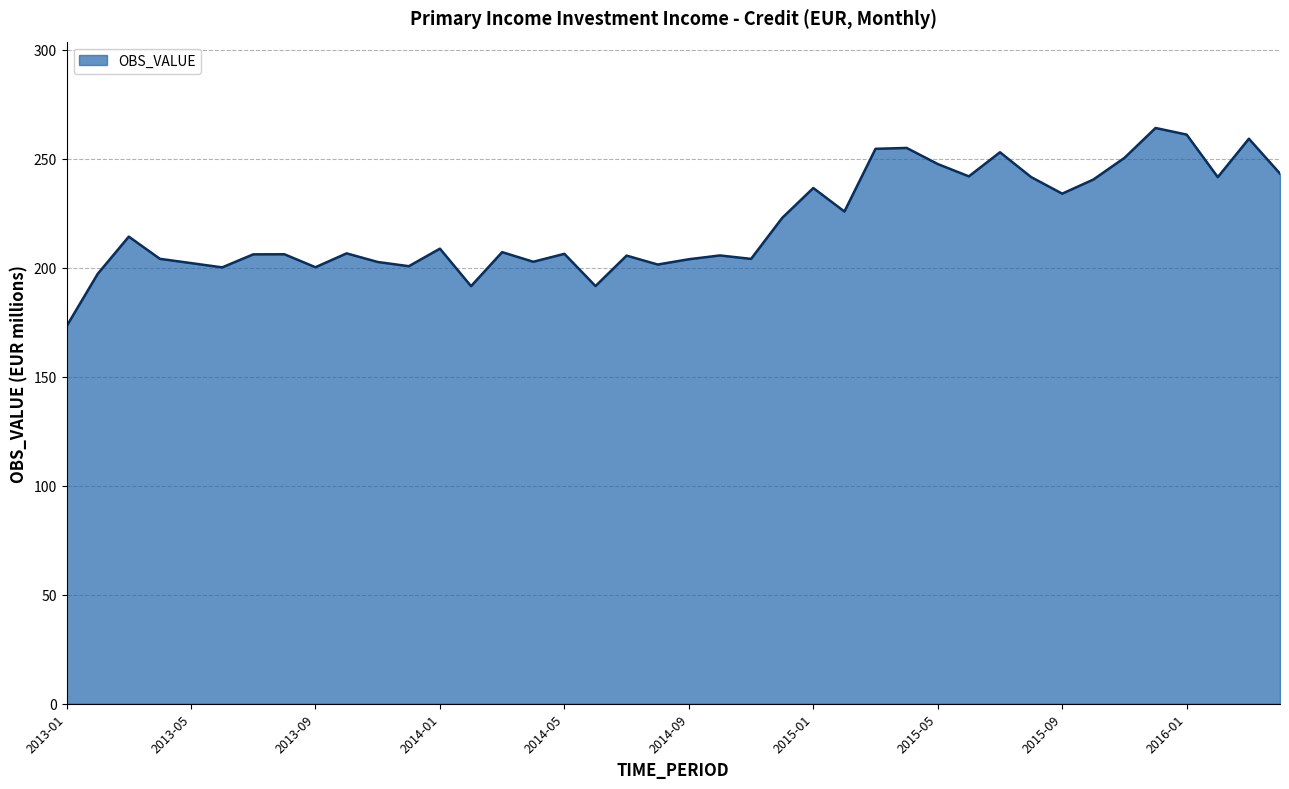

What is the minimum value shown in the chart?

173.2